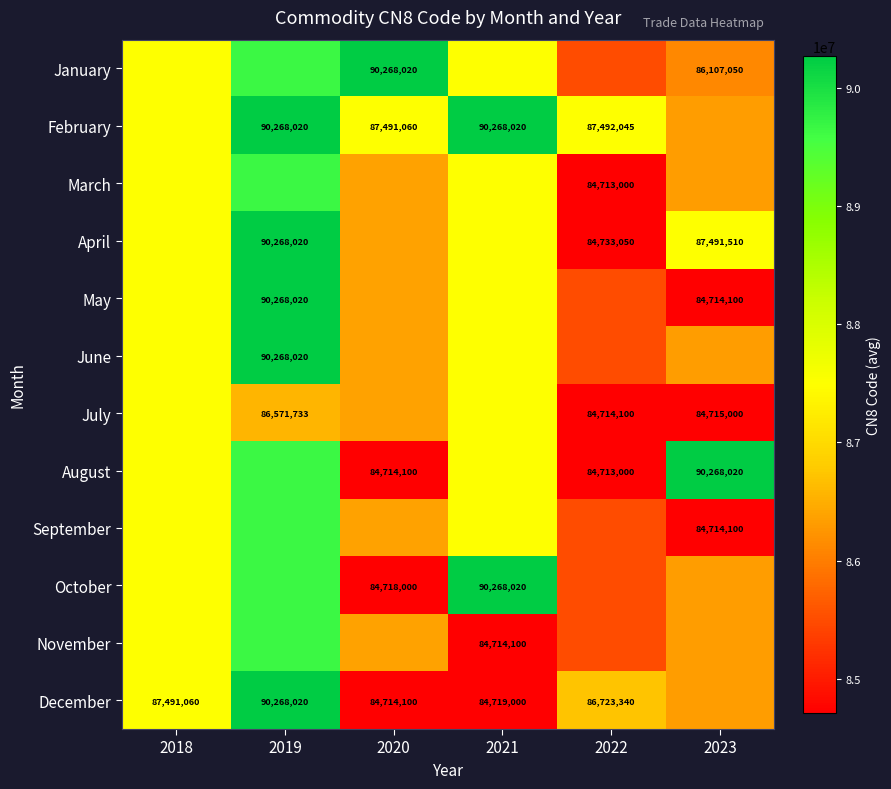

List the series in order of their peak value, lowest first.

July, March, September, November, January, February, April, May, June, August, October, December